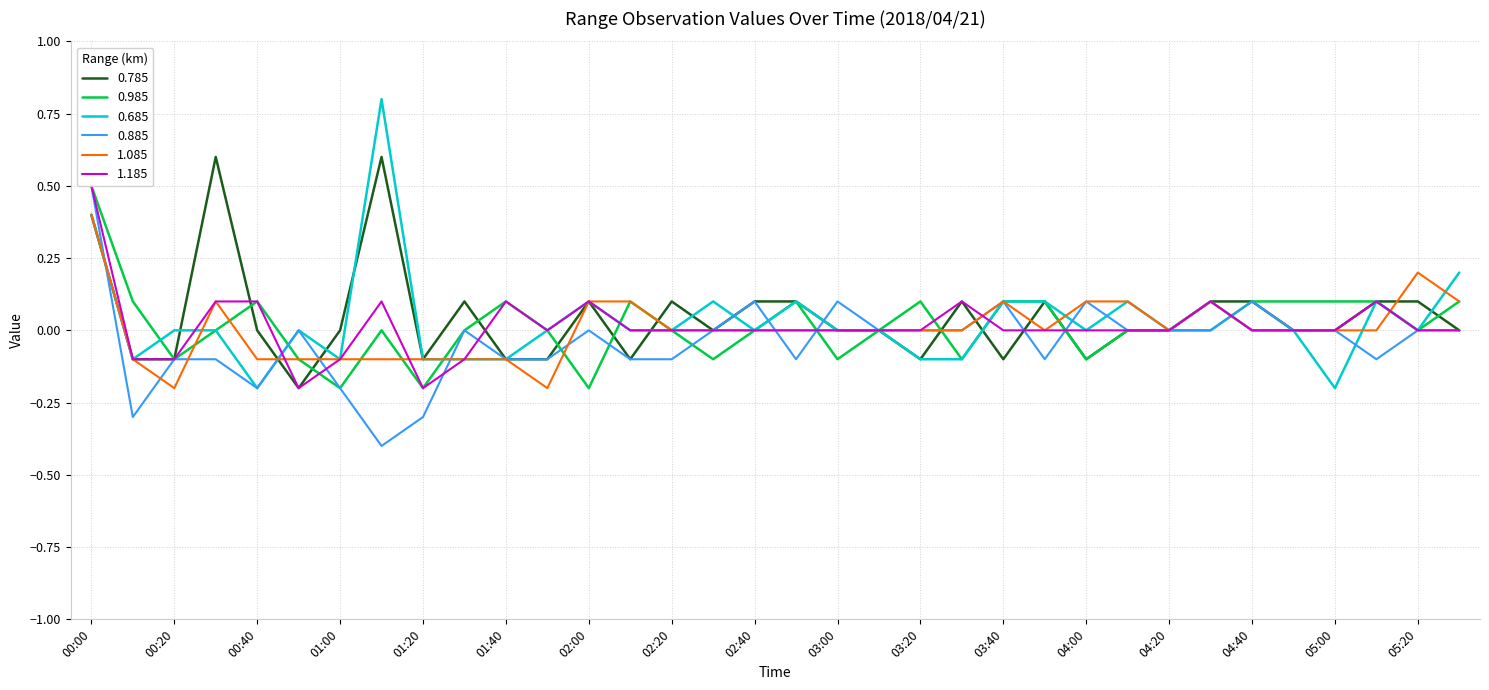

Which category has the highest value in the 0.785 series?

00:30